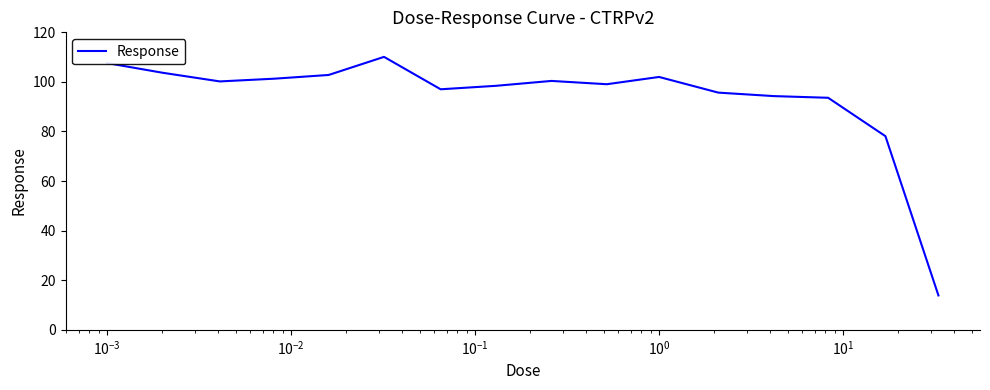

What is the smallest value displayed?

13.9